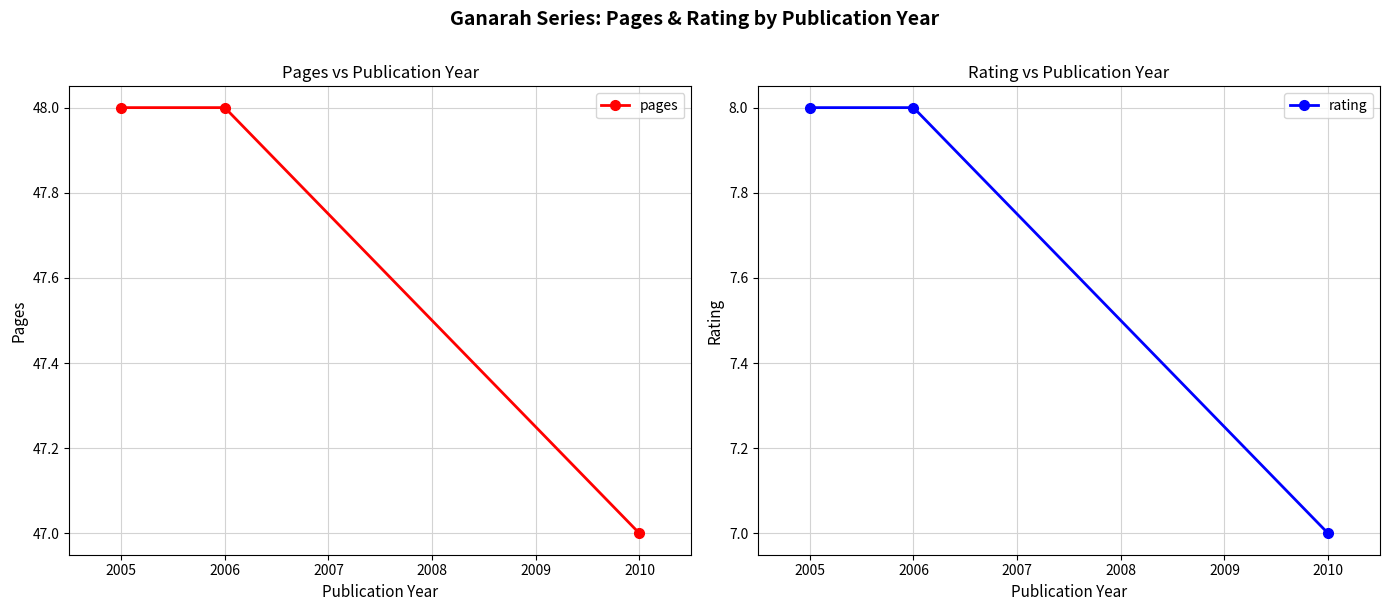

What is the lowest value of the pages series?

47